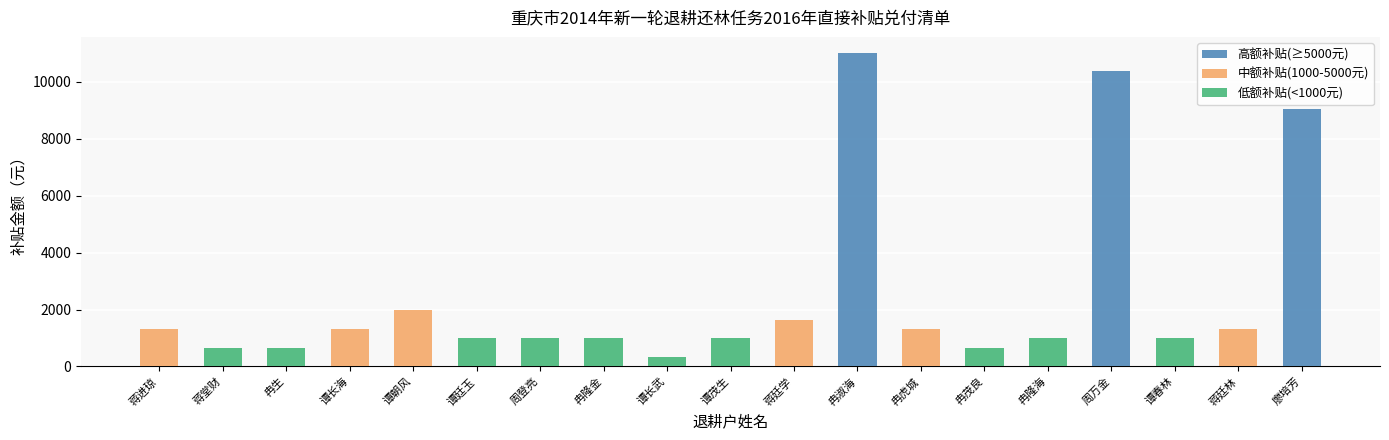

Reading left to right, what are all the values shown in this chart?

高额补贴(≥5000元): 蒋进琼=0	蒋堂财=0	冉生=0	谭长海=0	谭朝风=0	谭廷玉=0	周登亮=0	冉隆金=0	谭长武=0	谭茂生=0	蒋廷学=0	冉淑海=11031	冉虎城=0	冉茂良=0	冉隆海=0	周万金=10374	谭春林=0	蒋廷林=0	廖培芳=9054
中额补贴(1000-5000元): 蒋进琼=1317	蒋堂财=0	冉生=0	谭长海=1317	谭朝风=1974	谭廷玉=0	周登亮=0	冉隆金=0	谭长武=0	谭茂生=0	蒋廷学=1647	冉淑海=0	冉虎城=1317	冉茂良=0	冉隆海=0	周万金=0	谭春林=0	蒋廷林=1317	廖培芳=0
低额补贴(<1000元): 蒋进琼=0	蒋堂财=657	冉生=657	谭长海=0	谭朝风=0	谭廷玉=987	周登亮=987	冉隆金=987	谭长武=339	谭茂生=987	蒋廷学=0	冉淑海=0	冉虎城=0	冉茂良=657	冉隆海=987	周万金=0	谭春林=987	蒋廷林=0	廖培芳=0